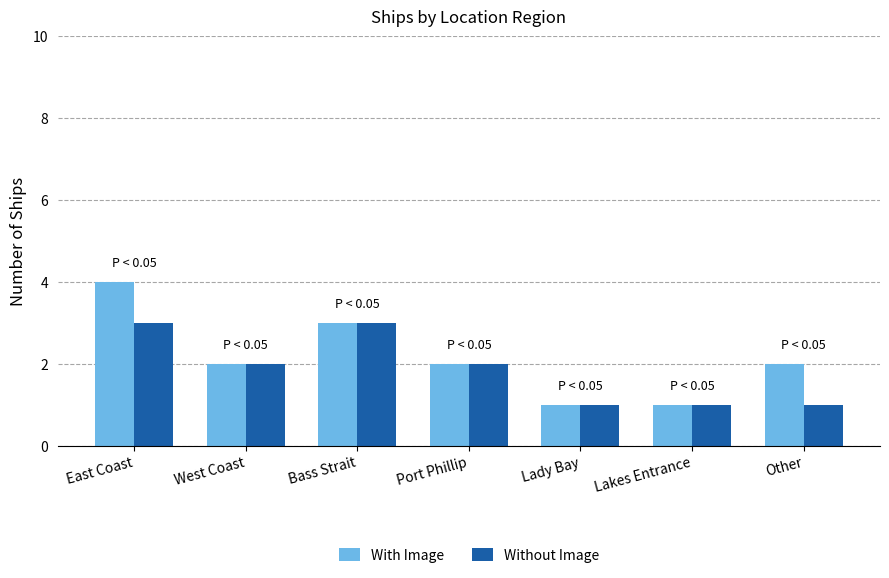

Which series changed the most between Bass Strait and Other?

Without Image